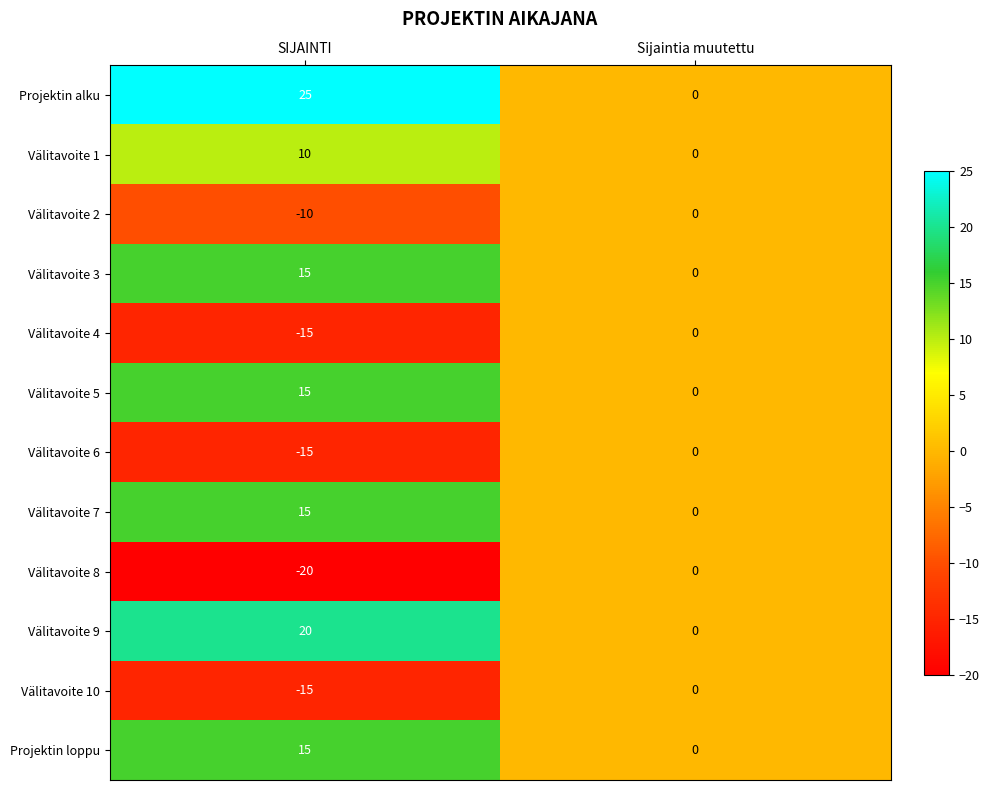

Rank the categories by Välitavoite 2 value from lowest to highest.

SIJAINTI, Sijaintia muutettu